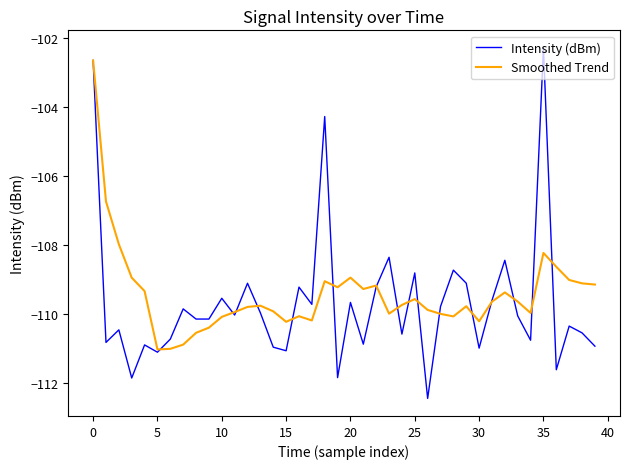

Which series ends up on top after the final intersection of Smoothed Trend and Intensity (dBm)?

Smoothed Trend